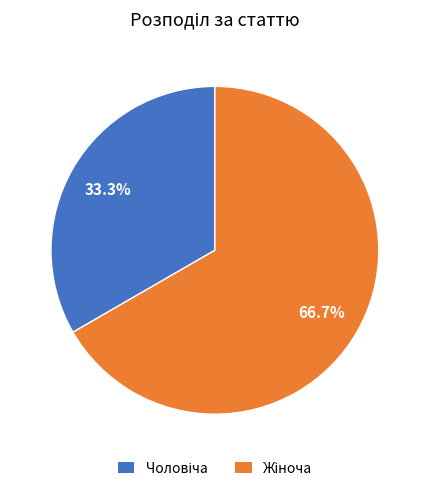

Is there a majority slice in this chart?

Yes